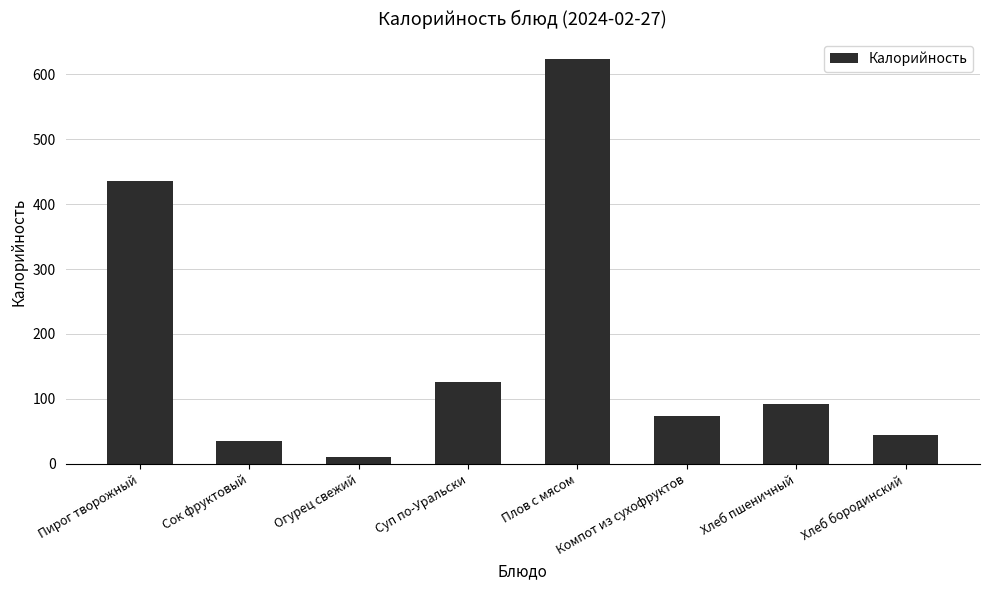

How many bars are there in total?

8